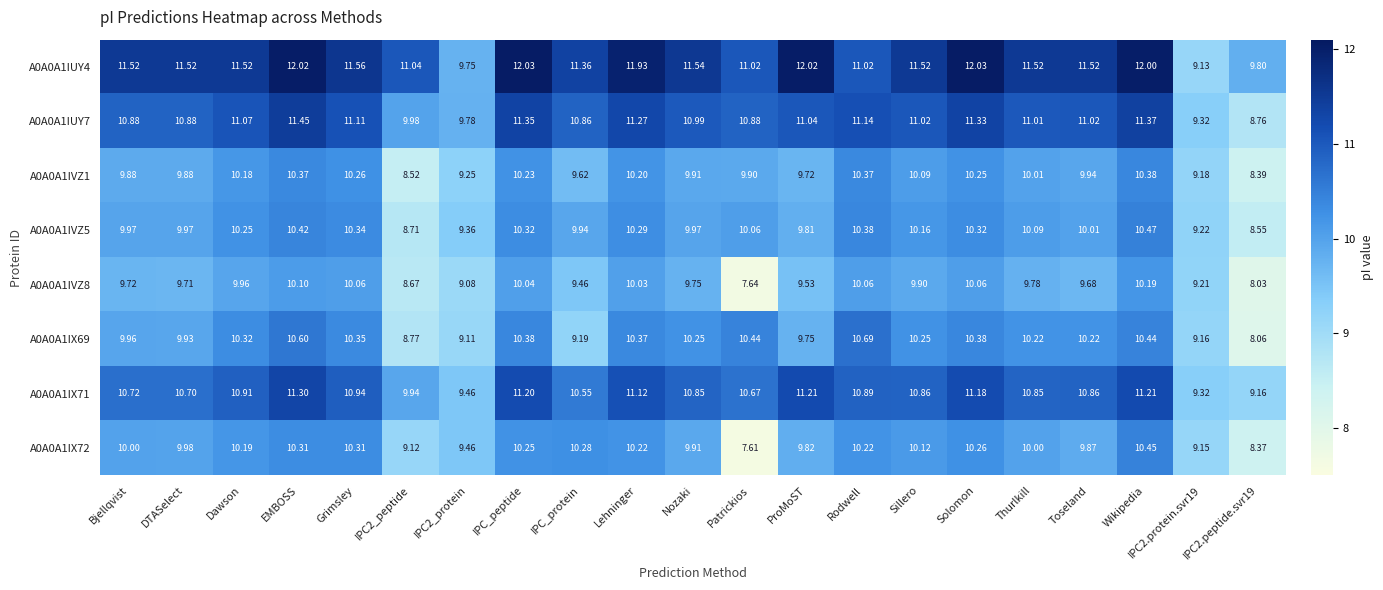

Where does the A0A0A1IVZ5 series first go above 10?

Dawson